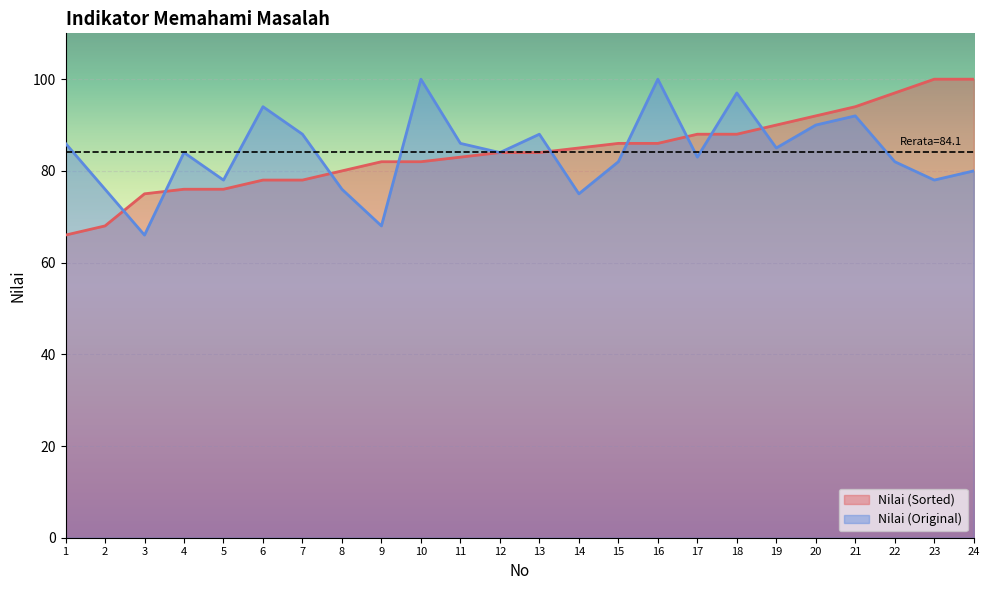

Count the number of data series in this chart.

2